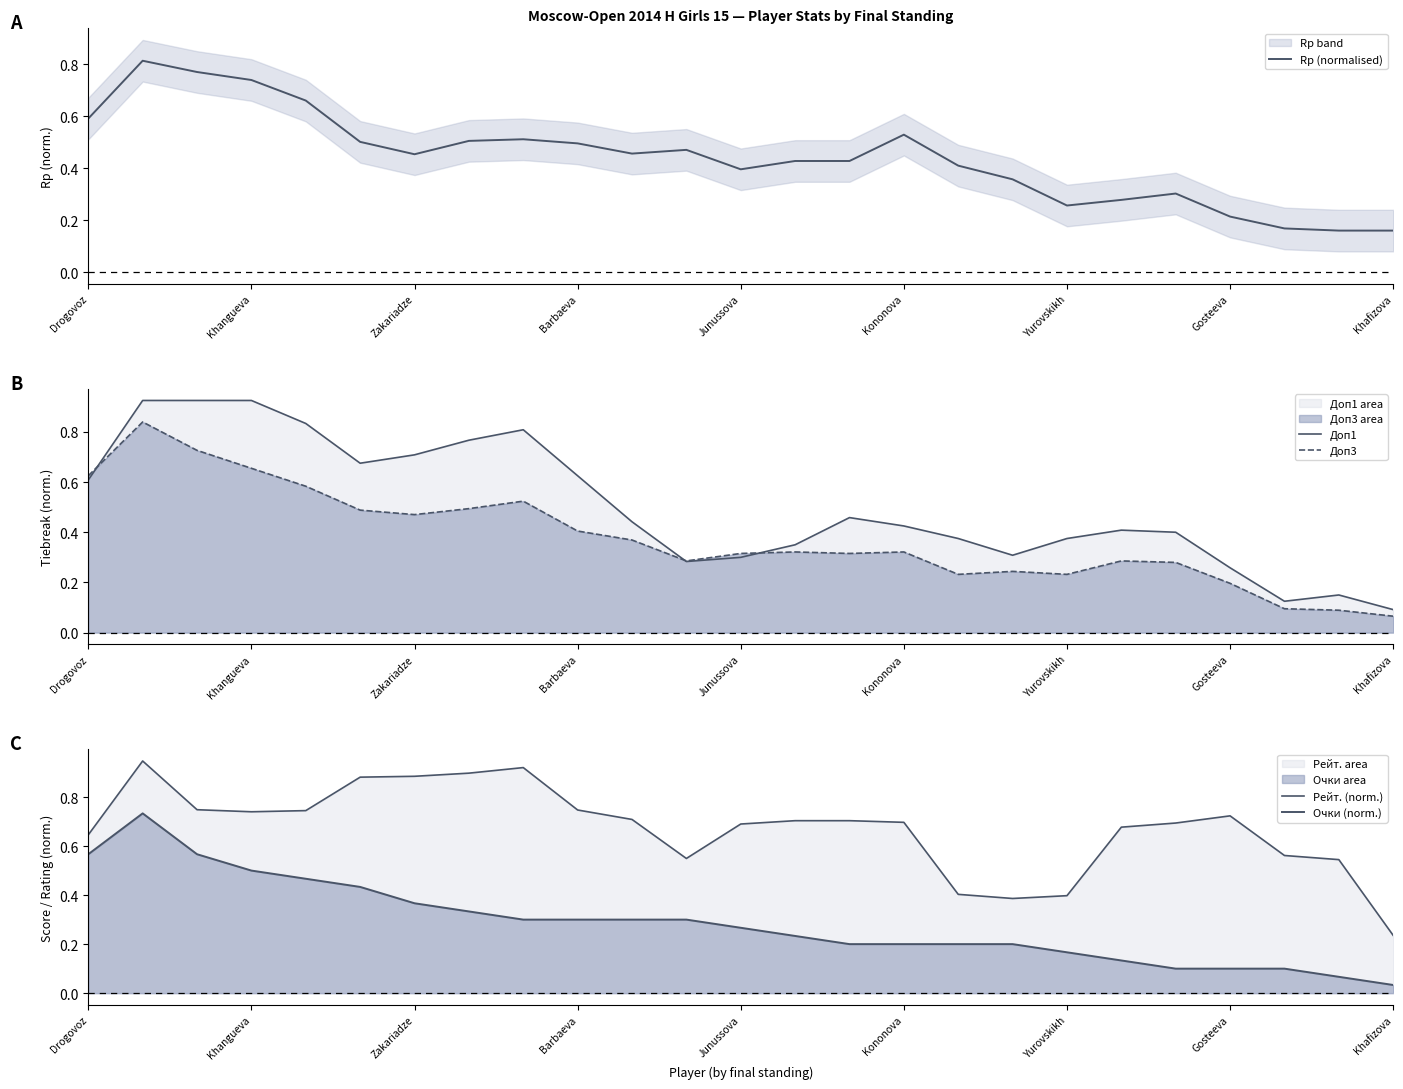

Which series has the largest total across all categories?

Рейт. (norm.)